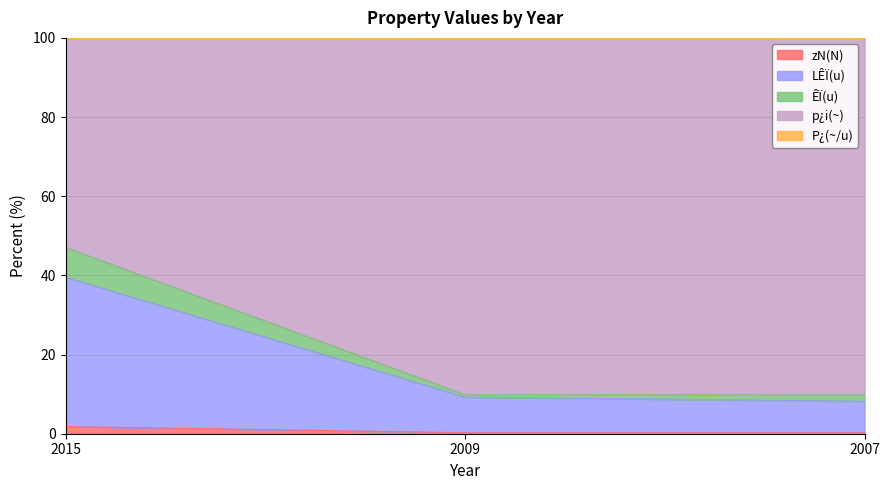

Which label corresponds to the smallest value in the chart?

2007